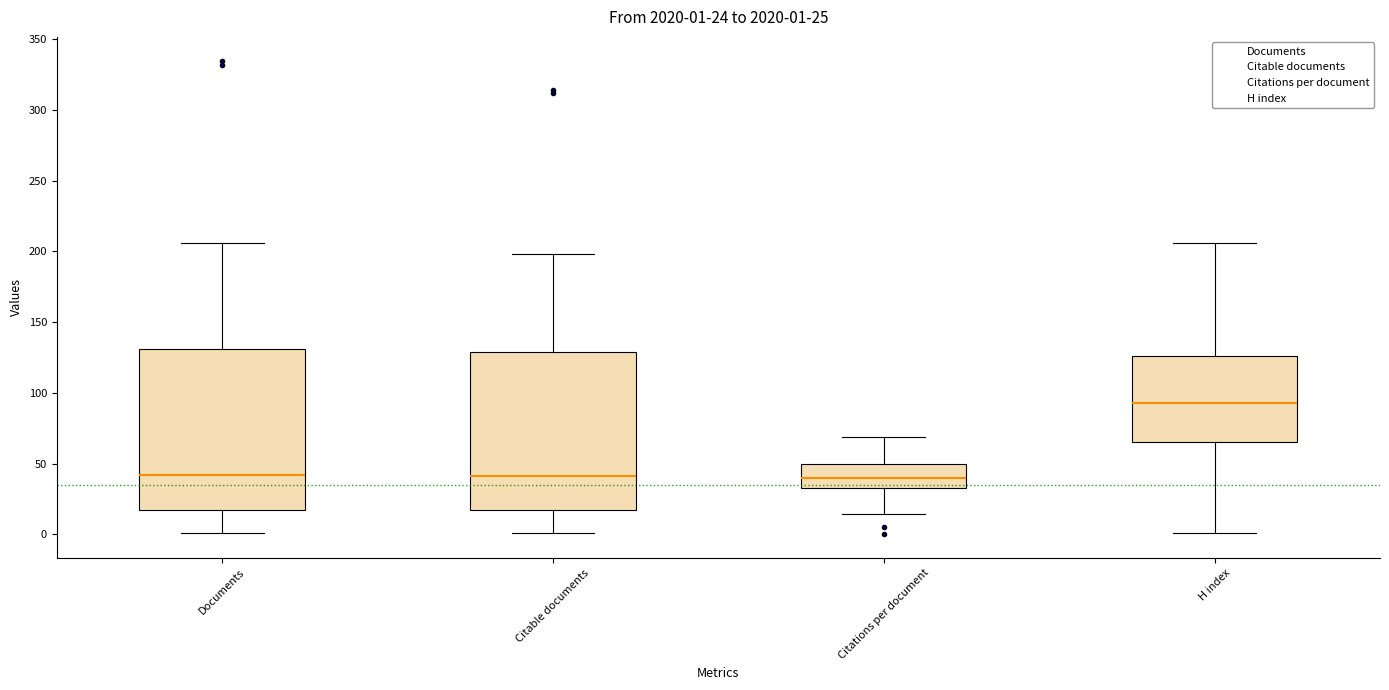

Which box has the highest median line?

H index